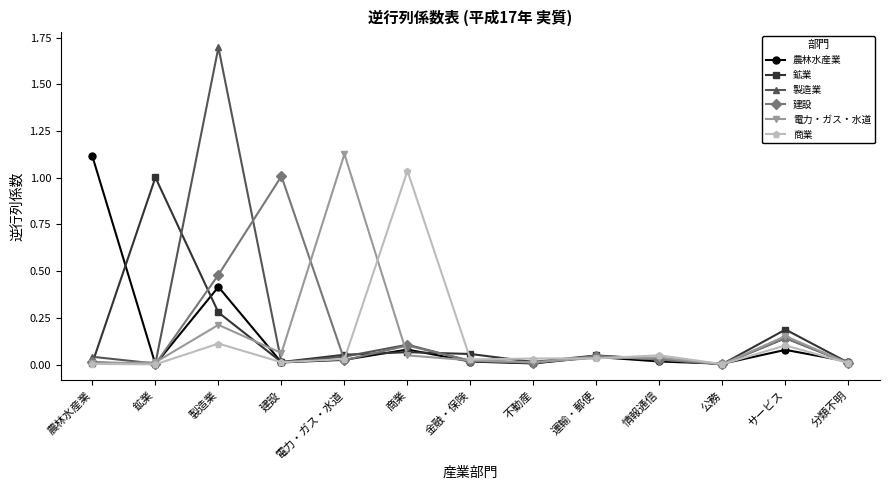

Between 製造業 and 金融・保険, which series saw the biggest shift?

製造業